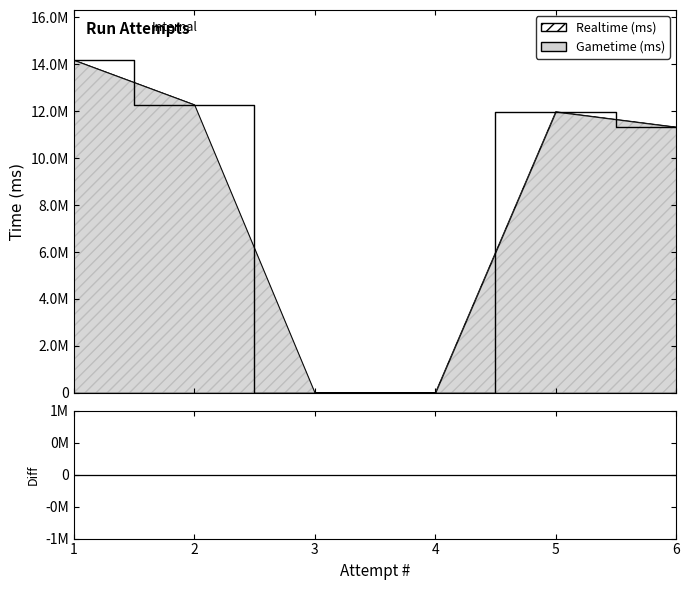

Reading left to right, what are all the values shown in this chart?

14185796	12283982	0	0	11983256	11330051